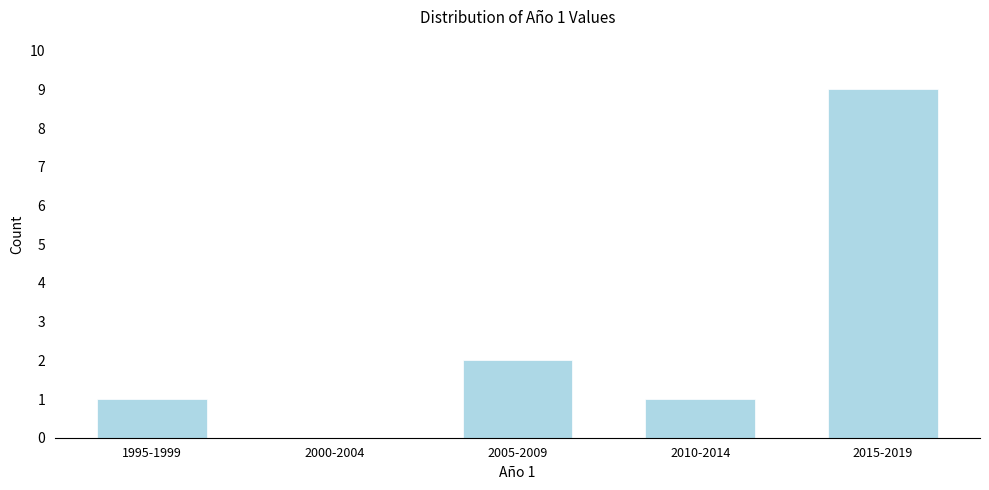

Reading left to right, what are all the values shown in this chart?

1995-1999=1	2000-2004=0	2005-2009=2	2010-2014=1	2015-2019=9